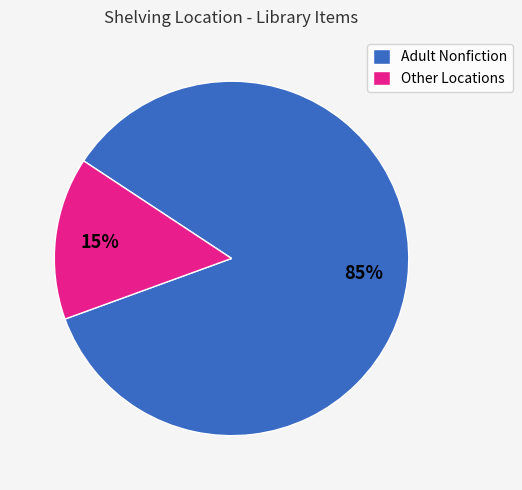

Do Other Locations and Adult Nonfiction together represent more than half of the pie?

Yes